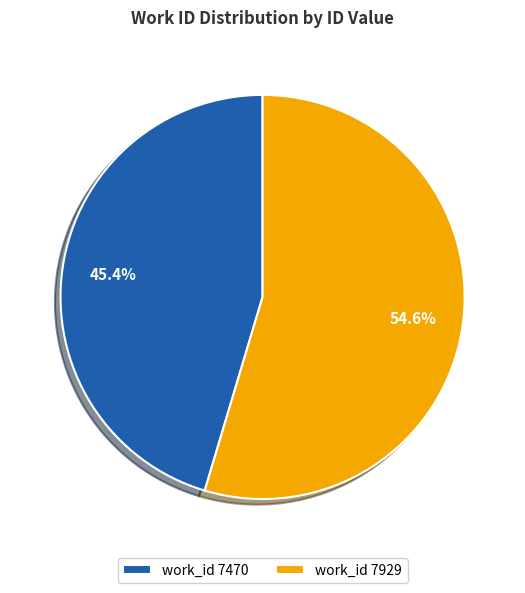

What is the ratio of the value at work_id 7929 to the value at work_id 7470?

1.2